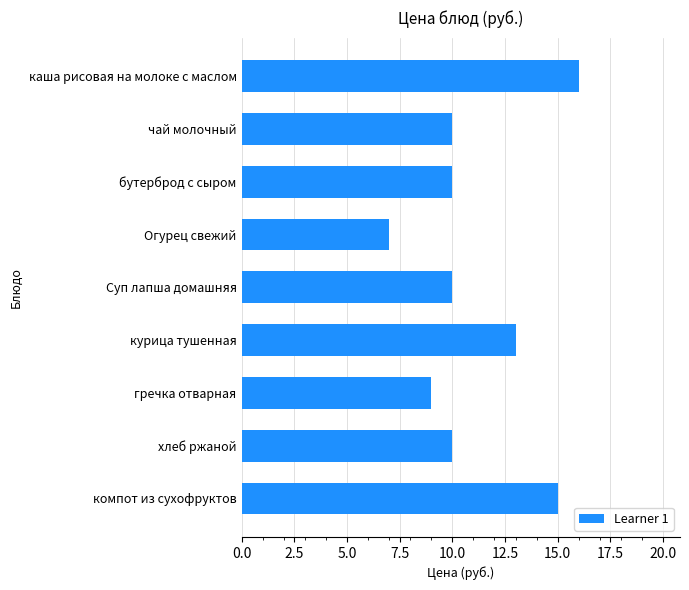

How many distinct data groups are displayed?

1